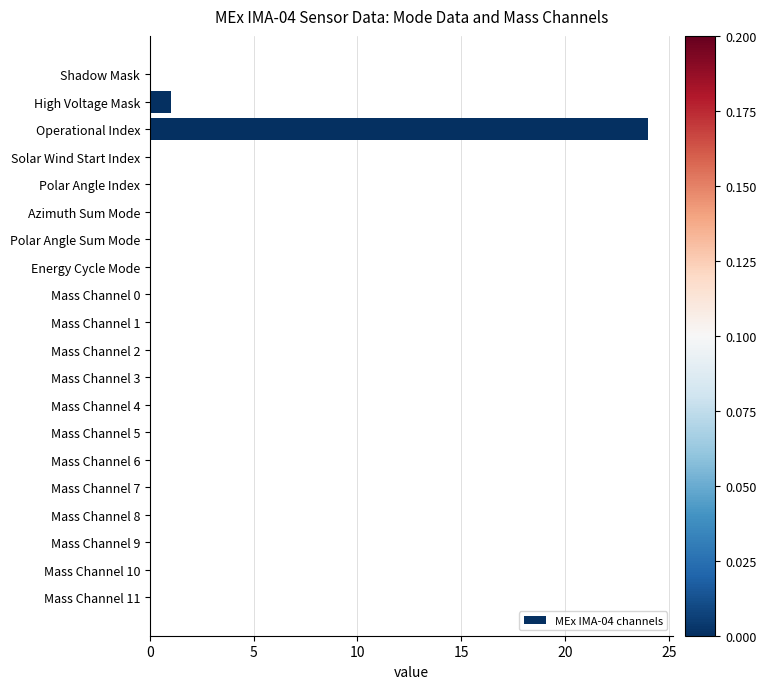

Is it true that the value at Mass Channel 9 is -13?

False